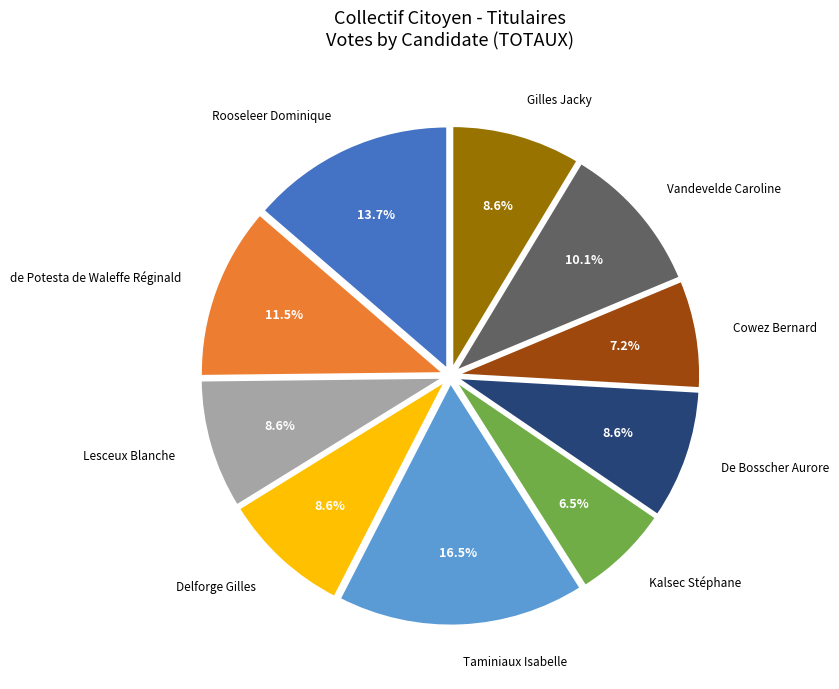

Between Delforge Gilles and de Potesta de Waleffe Réginald, which is larger?

de Potesta de Waleffe Réginald